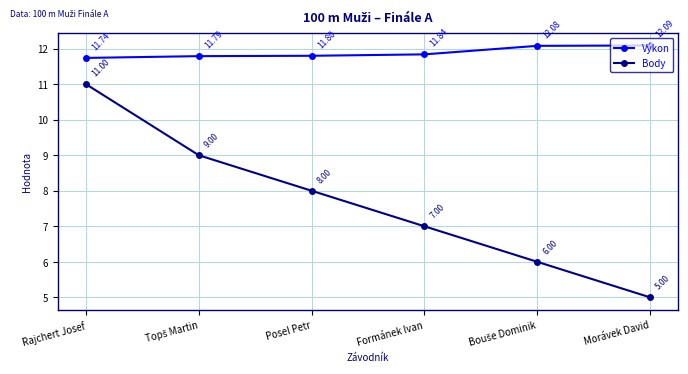

What is the spread (max minus min) of values at Rajchert Josef?

0.7